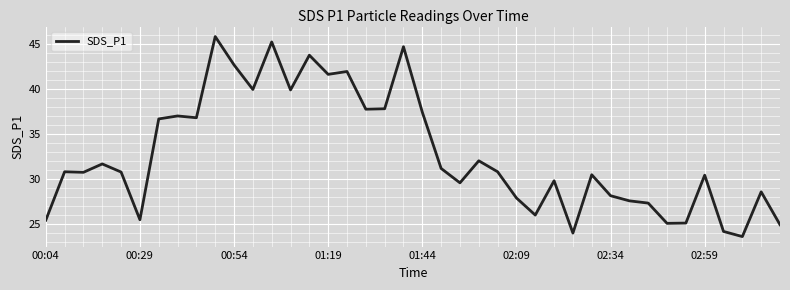

What is the smallest value displayed?

23.6